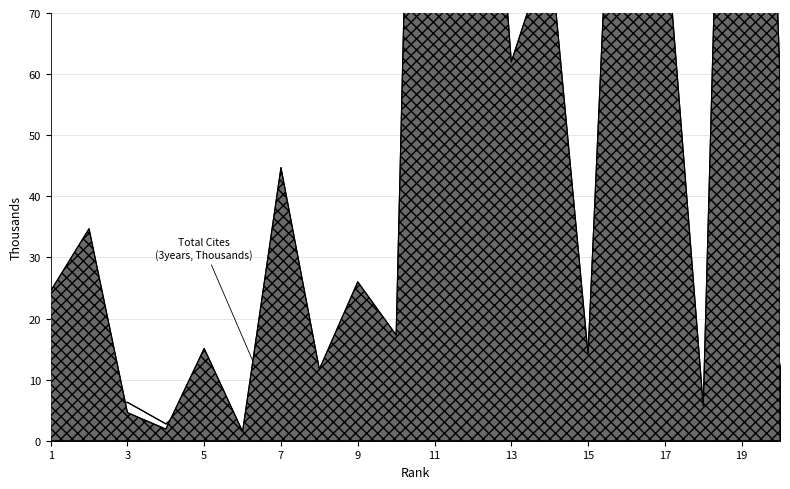

At how many categories does at least one series exceed 273?

1